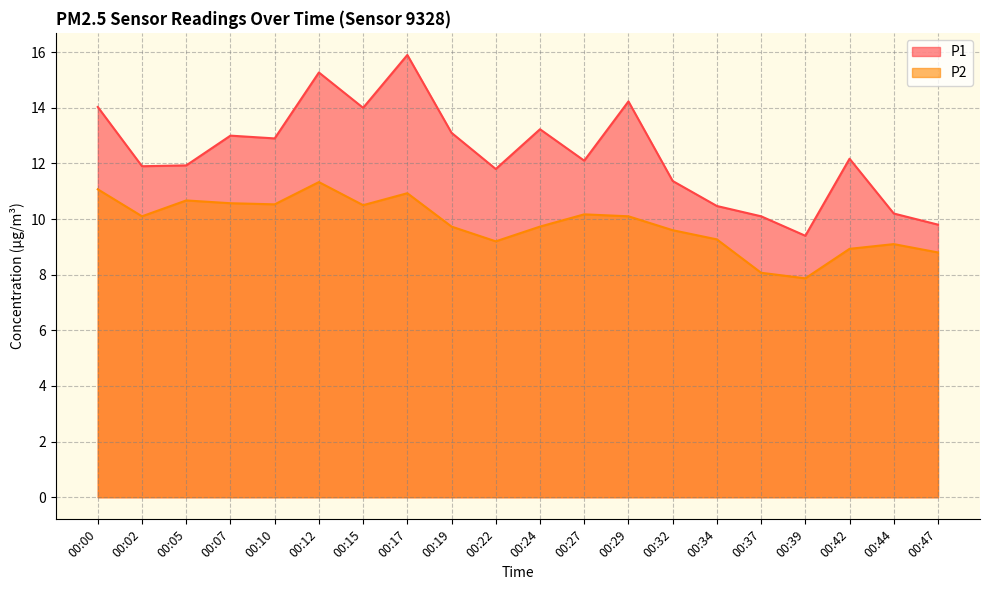

What is the minimum value shown in the chart?

7.9